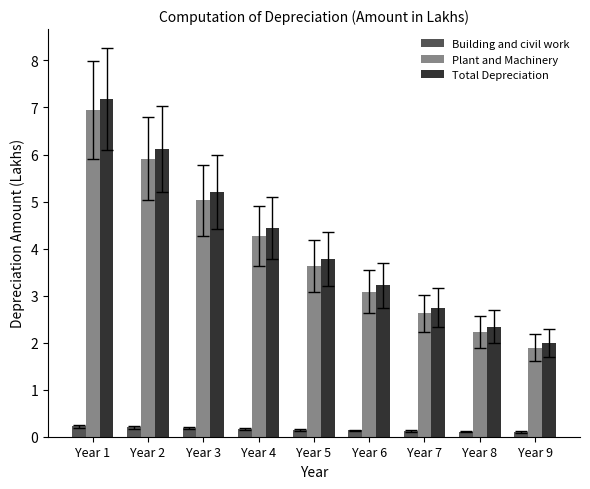

What is the difference between the Plant and Machinery values at Year 6 and Year 4?

1.2